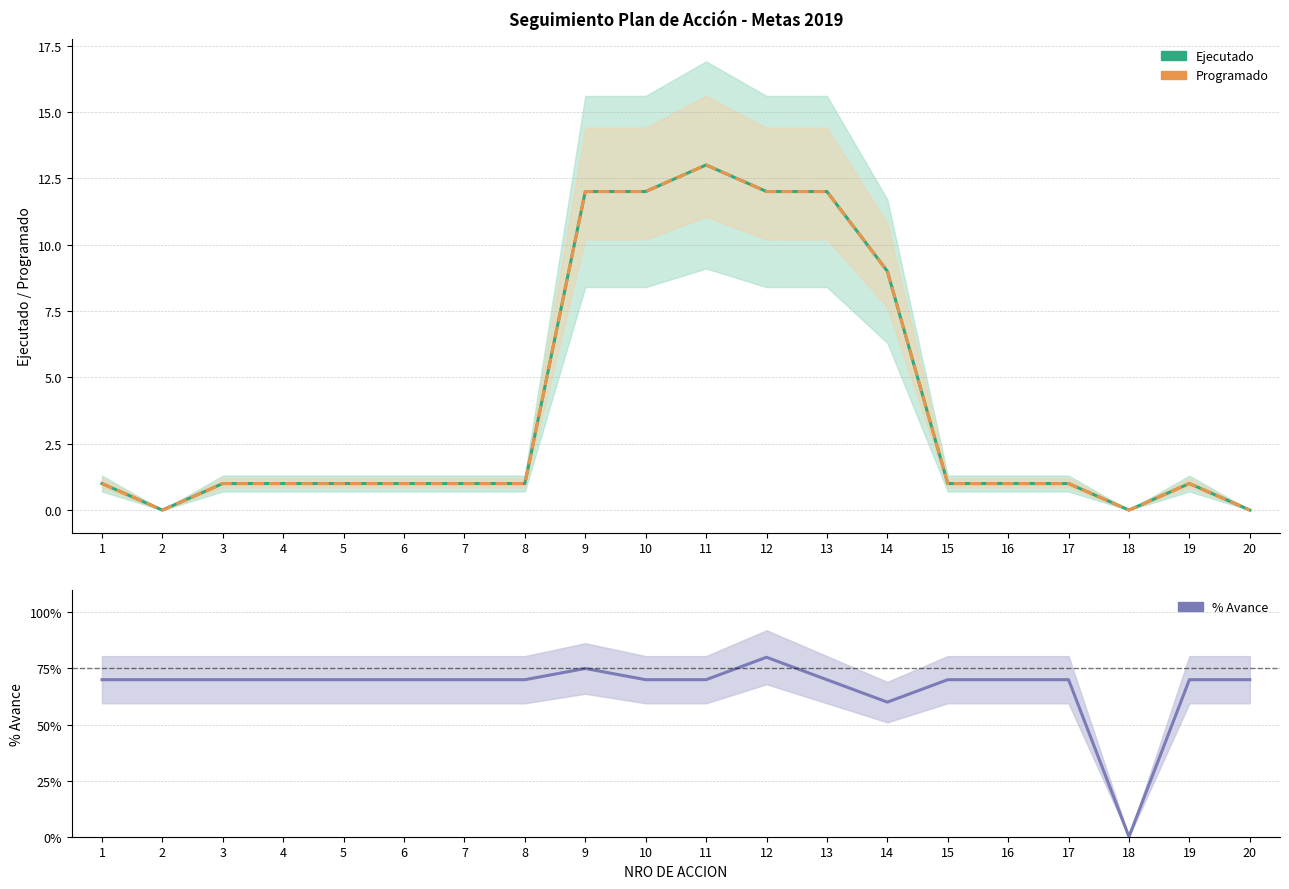

Count the % Avance values in the range 0 to 1.

20